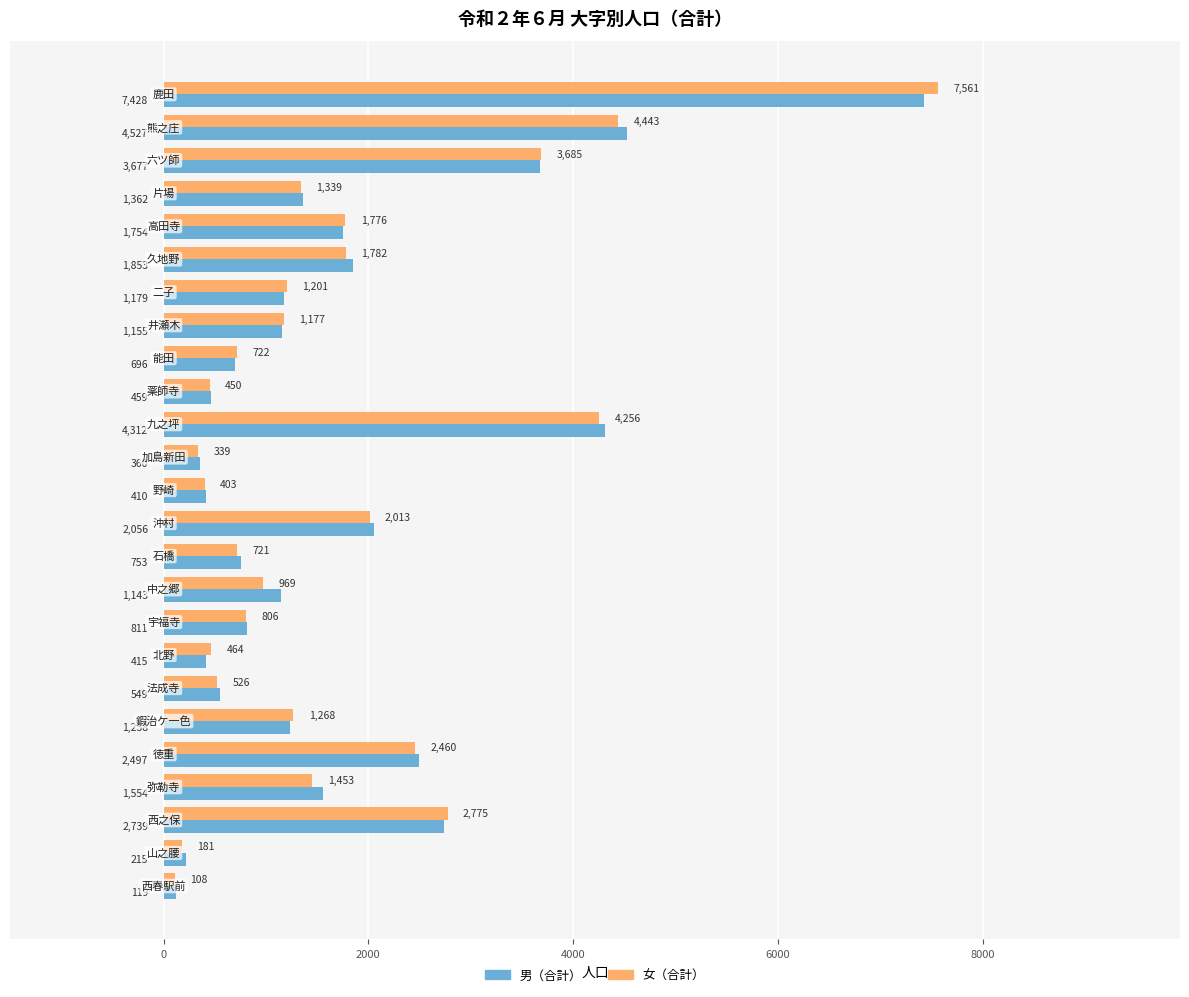

What is the greatest value displayed?

7561